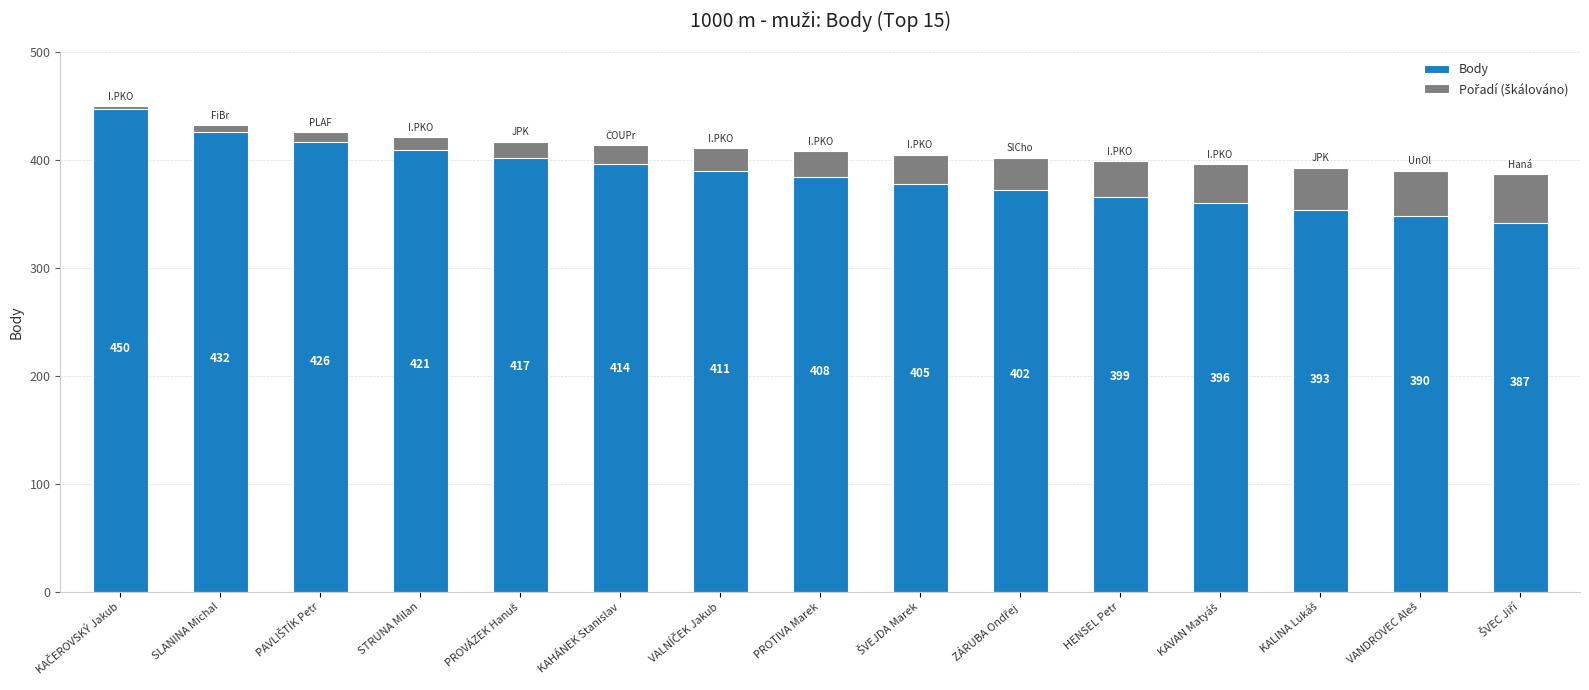

What is the minimum value for Pořadí (škálováno)?

3